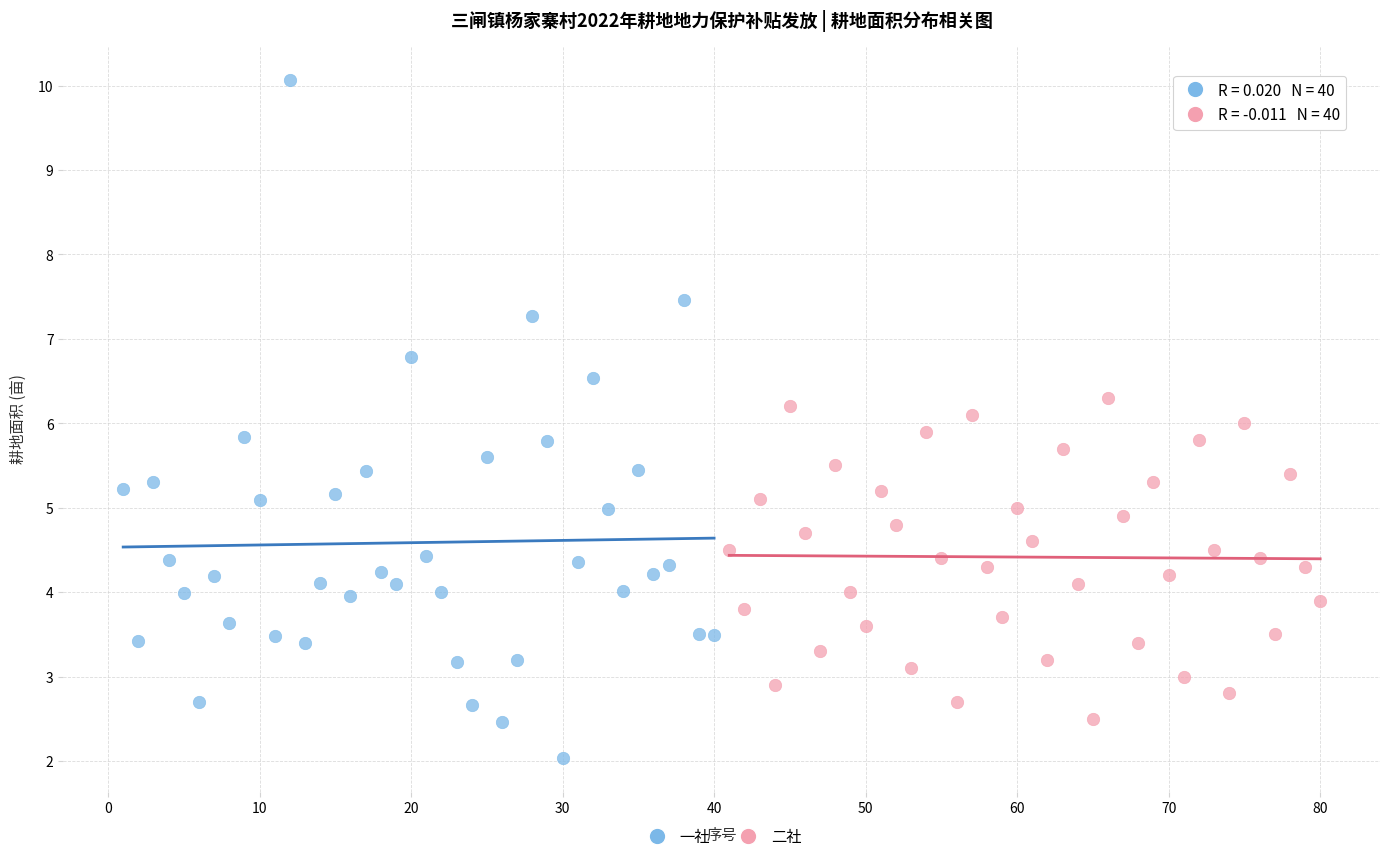

Which series reaches the maximum Y coordinate?

一社